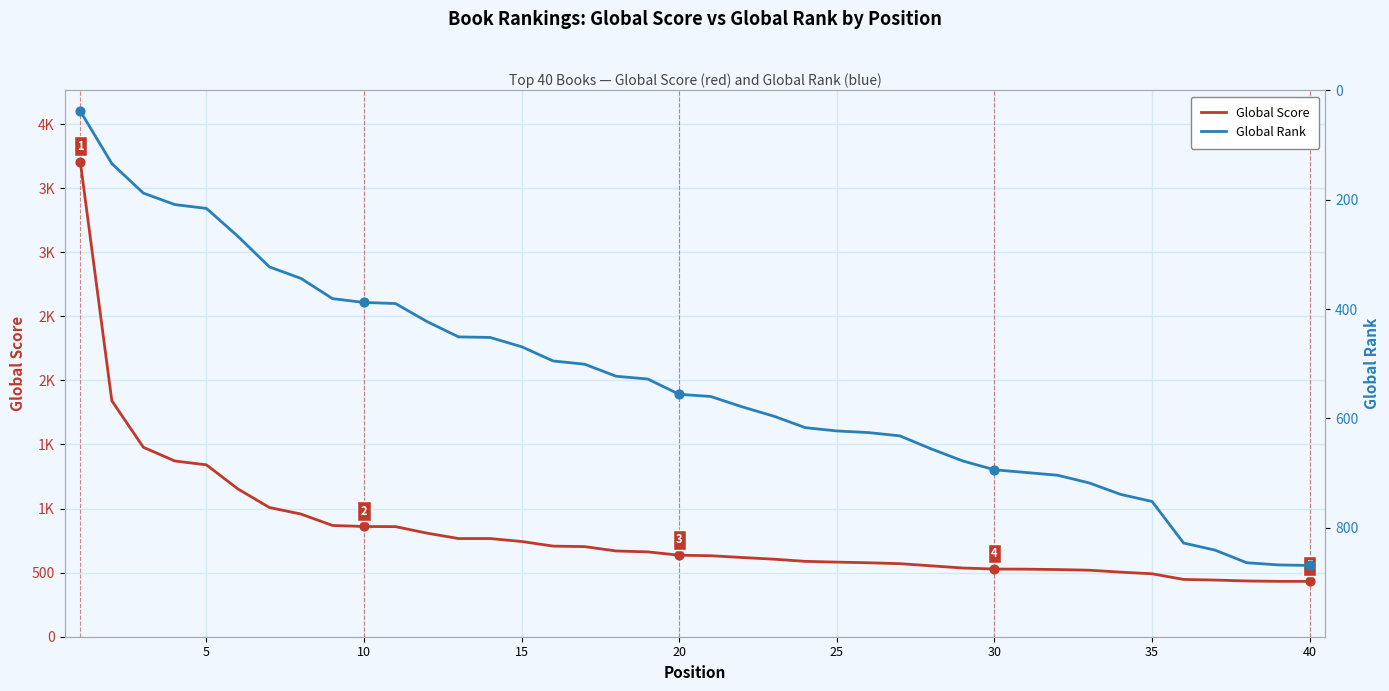

Which series has the widest spread of Y values?

Global Score